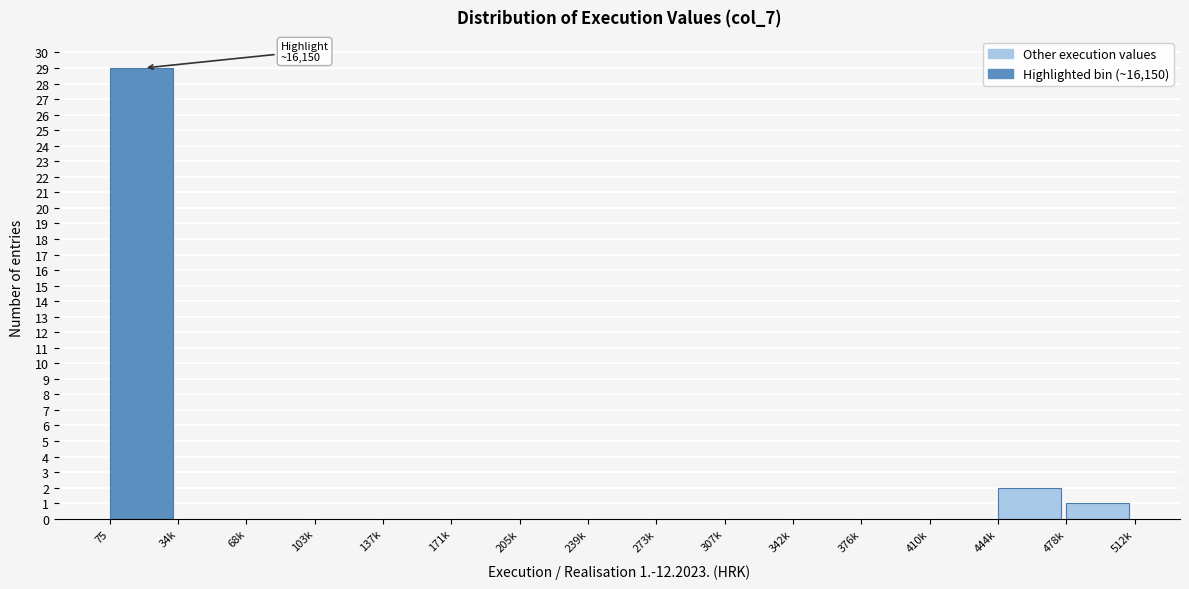

Reading left to right, extract all data points from this chart.

75=29	34k=0	68k=0	103k=0	137k=0	171k=0	205k=0	239k=0	273k=0	307k=0	342k=0	376k=0	410k=0	444k=2	478k=1